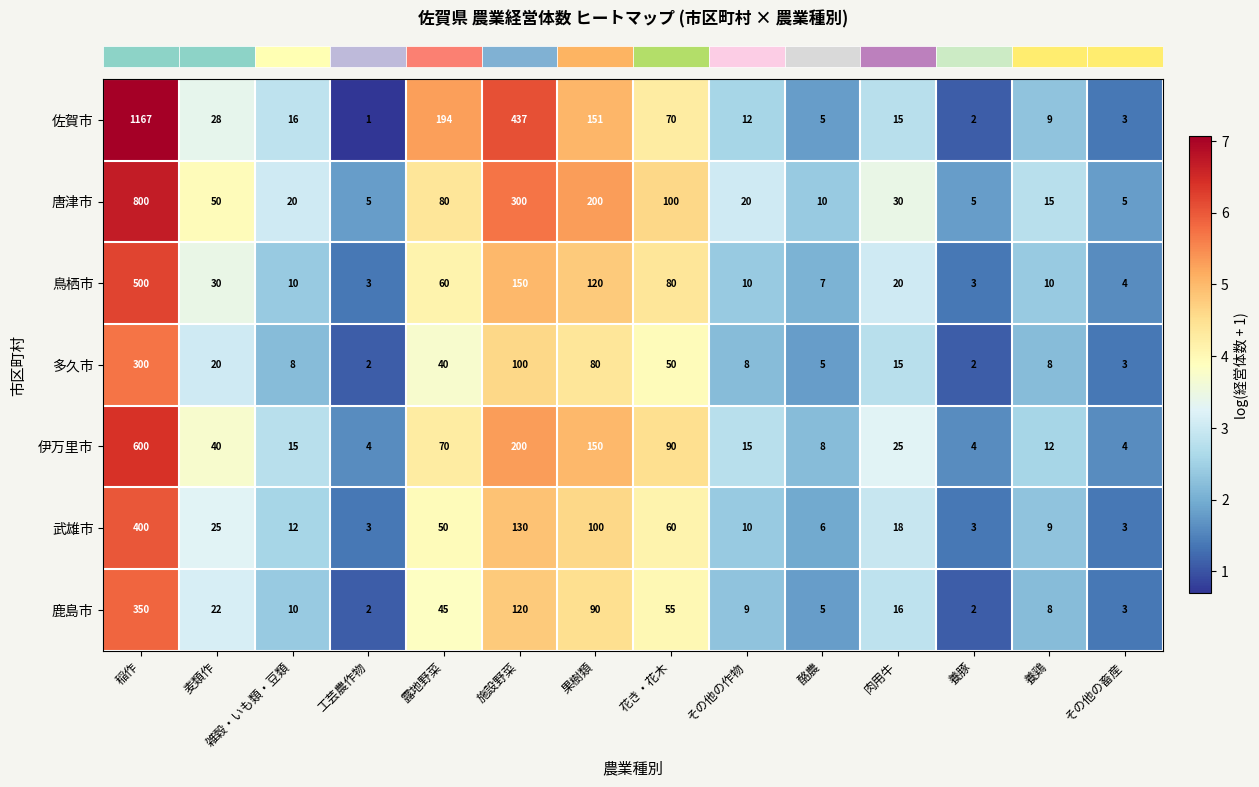

What is the minimum value shown in the chart?

1